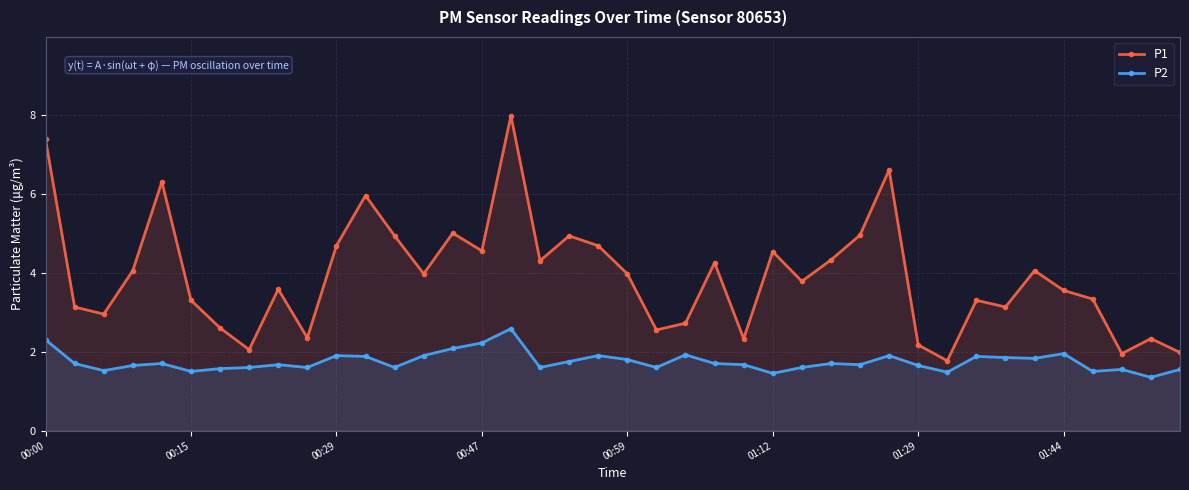

At how many categories does at least one series exceed 7?

2